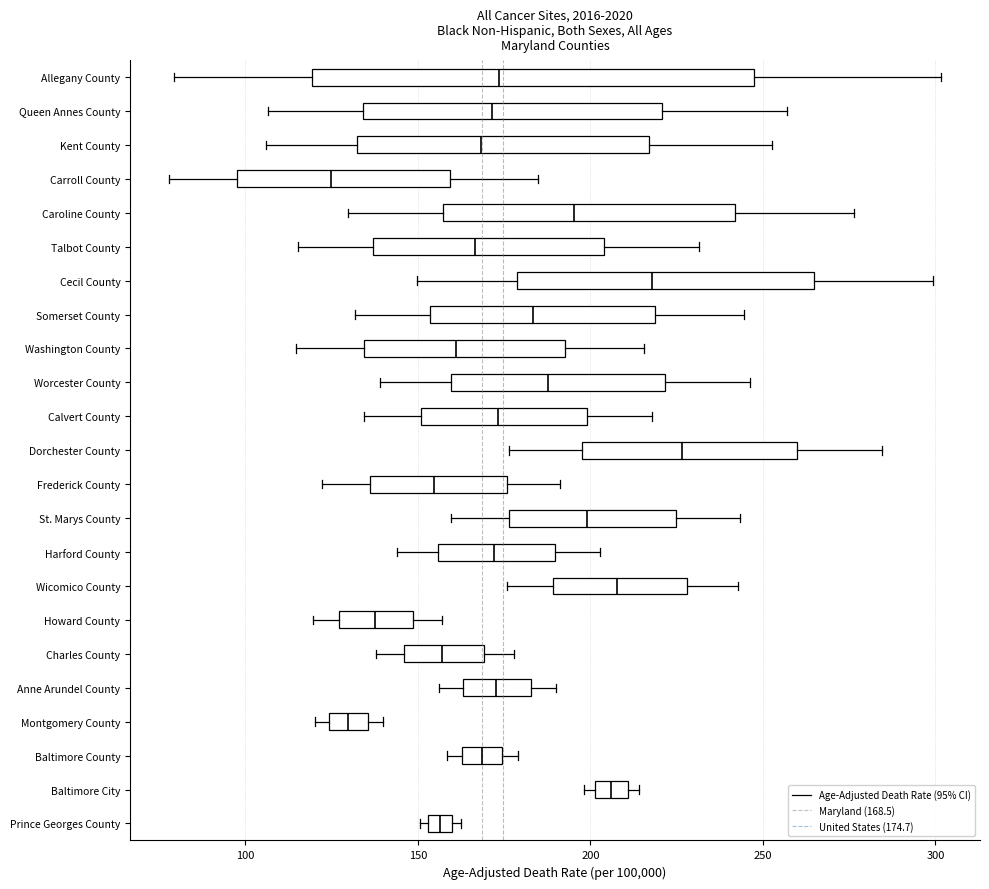

Which box is the widest, from its left edge to its right edge?

Allegany County